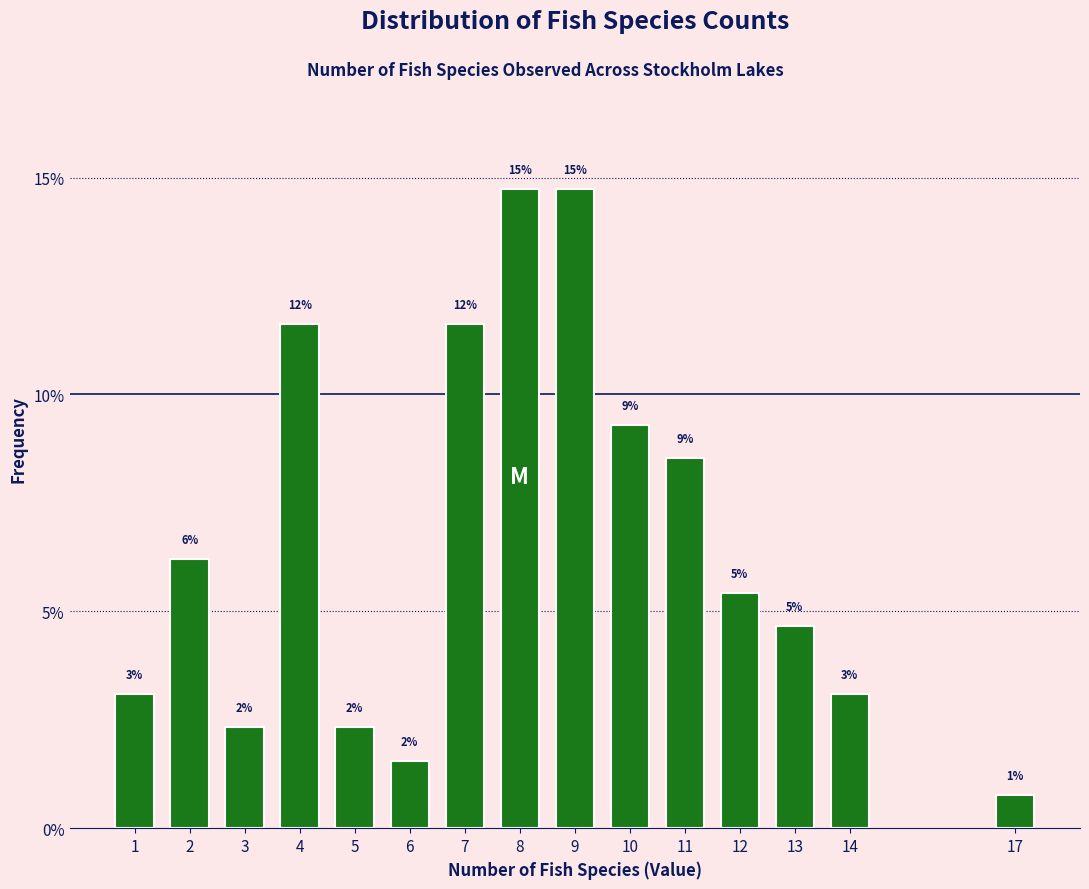

Are the bars horizontal?

No